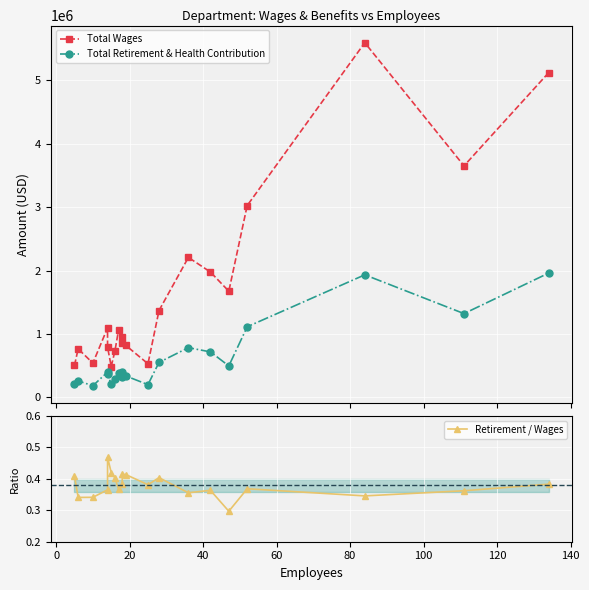

Which series has the largest total across all categories?

Total Wages